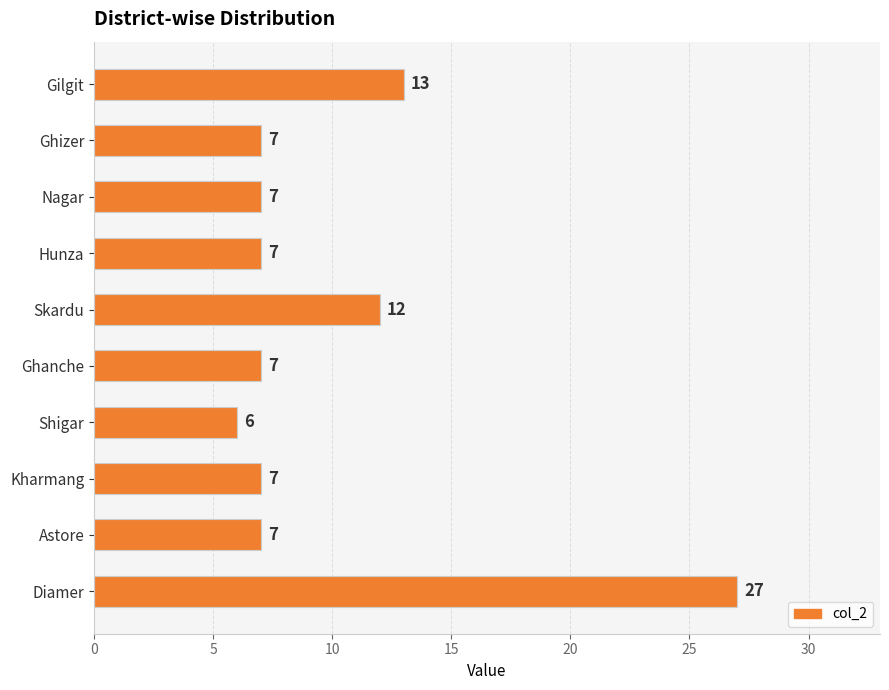

True or false: the data shows 9 at Ghizer.

False